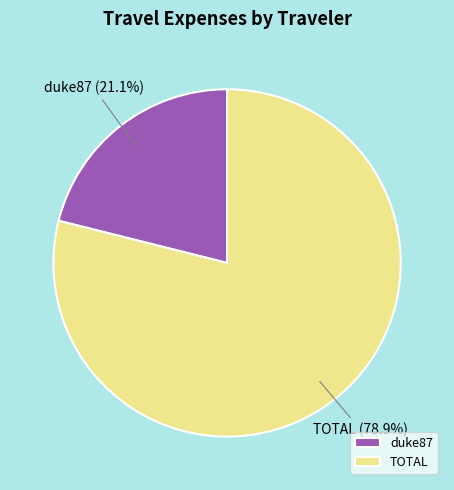

To the nearest percent, what is the difference between the largest and smallest slice percentages?

58%